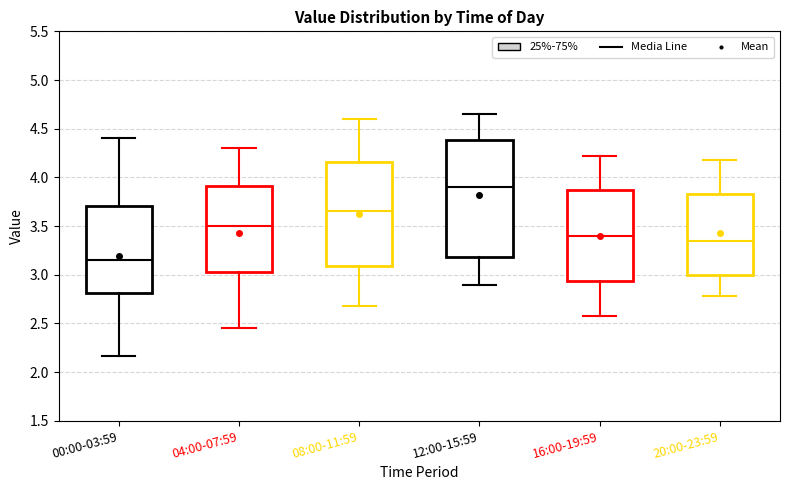

Where does the lower whisker of the box for 20:00-23:59 end on the y-axis? The values are not printed on the chart, so give them approximately, as read against the axis.

2.80